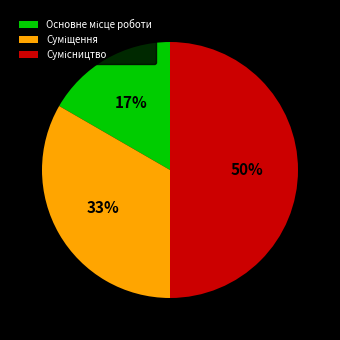

To the nearest percent, what is the average slice percentage?

33%